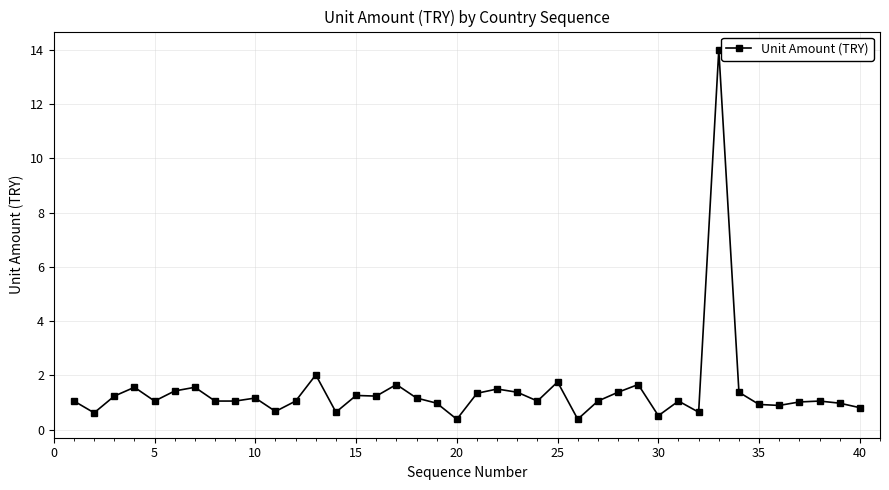

What is the greatest value displayed?

14.0